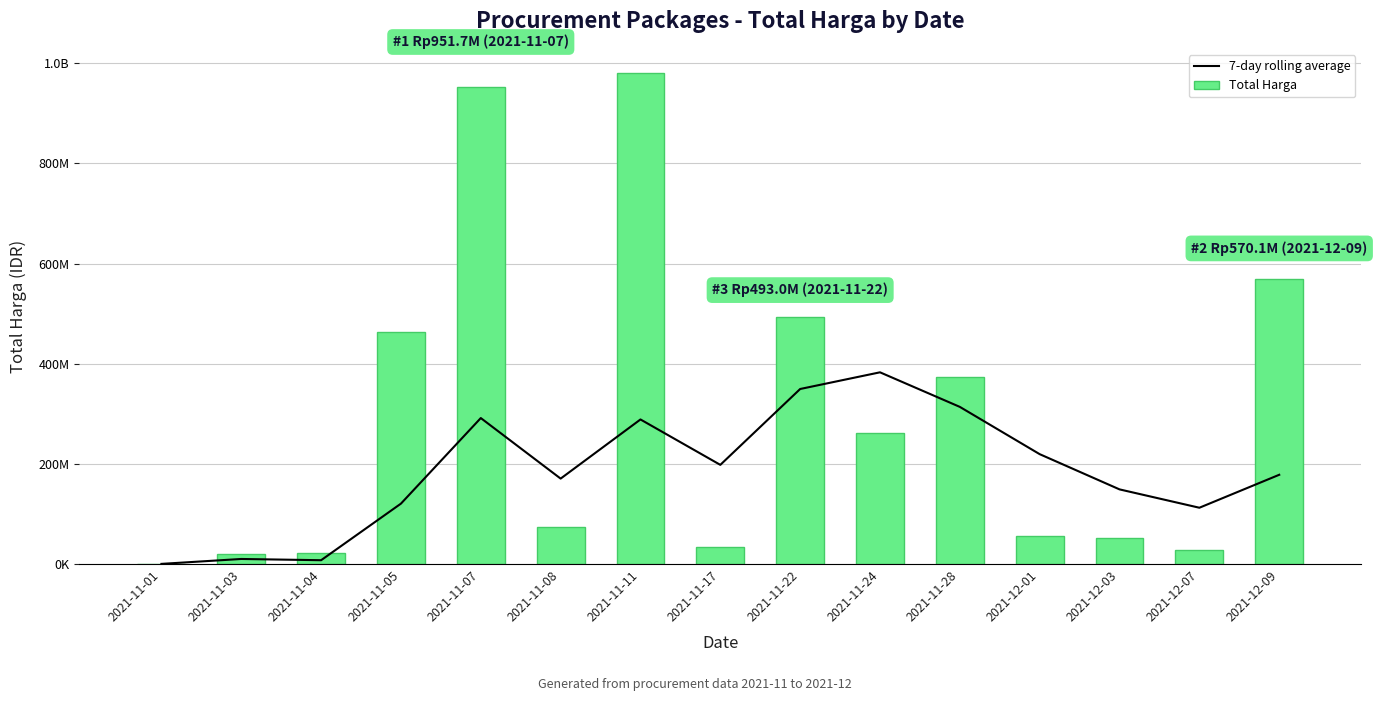

Rank the series at 2021-11-03 from lowest to highest value.

7-day rolling average, Total Harga